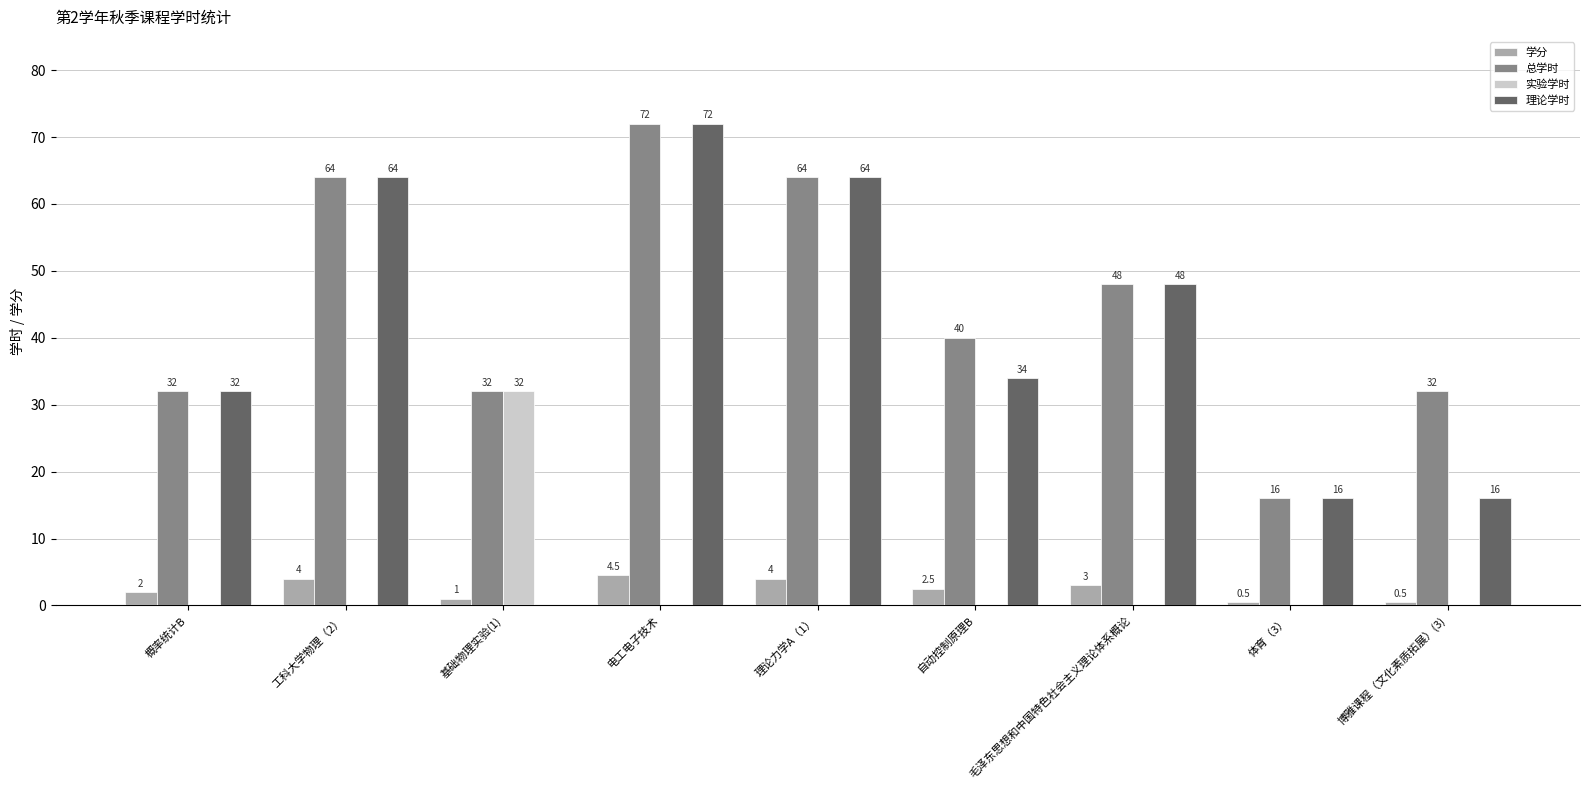

How many groups of bars are there?

9